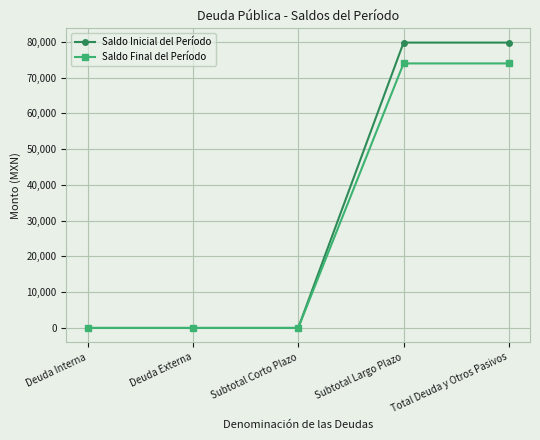

The value of Saldo Inicial del Período at Deuda Interna is -31681.4. True or false?

False